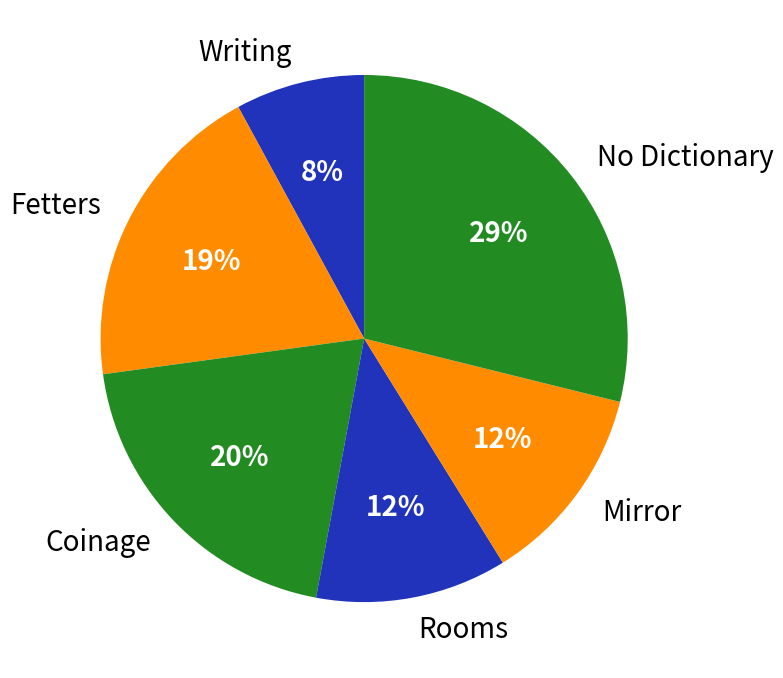

To the nearest percent, what is the difference between the largest and smallest slice percentages?

21%